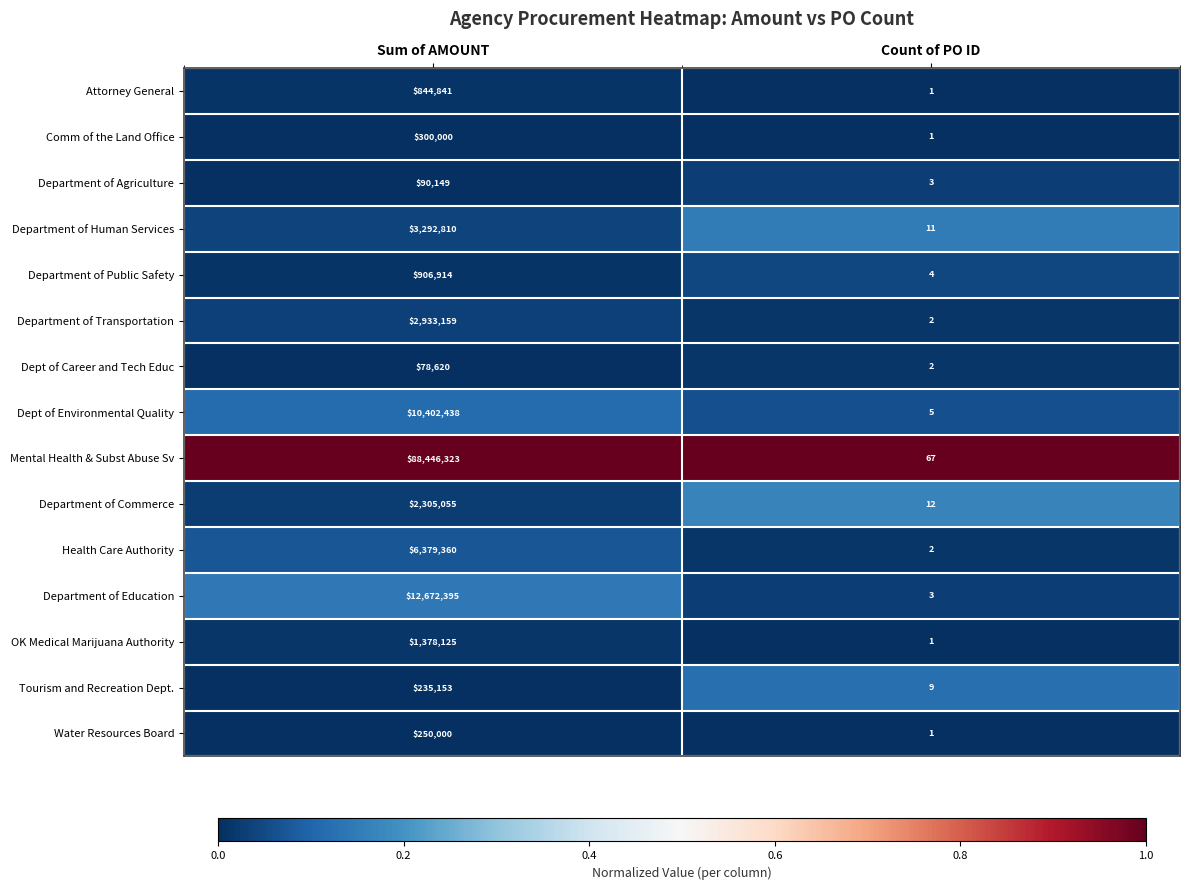

What is the spread (max minus min) of values at Count of PO ID?

66